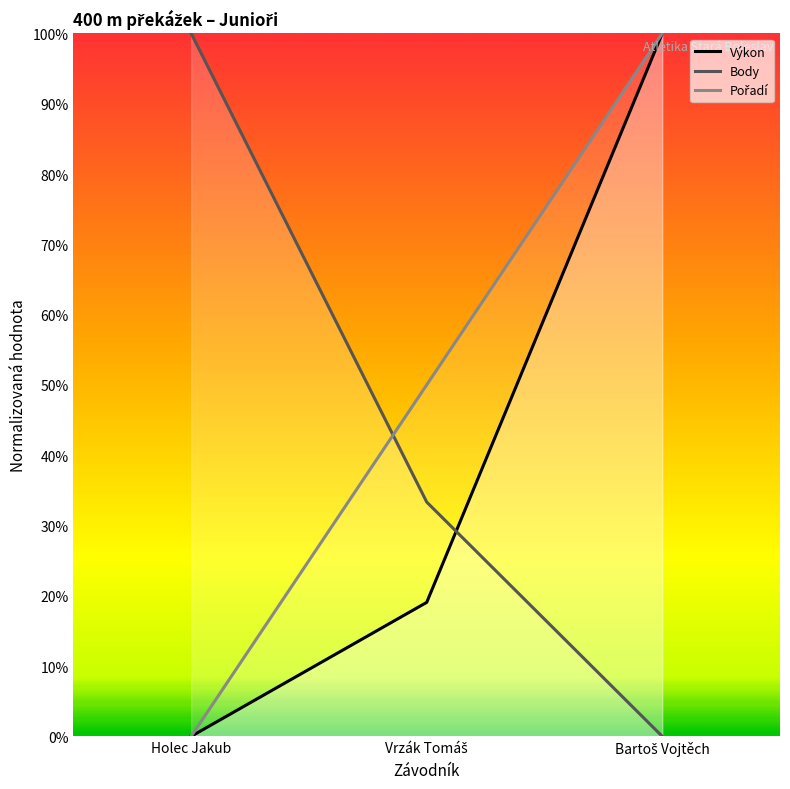

How many positive values does the Výkon series have?

2